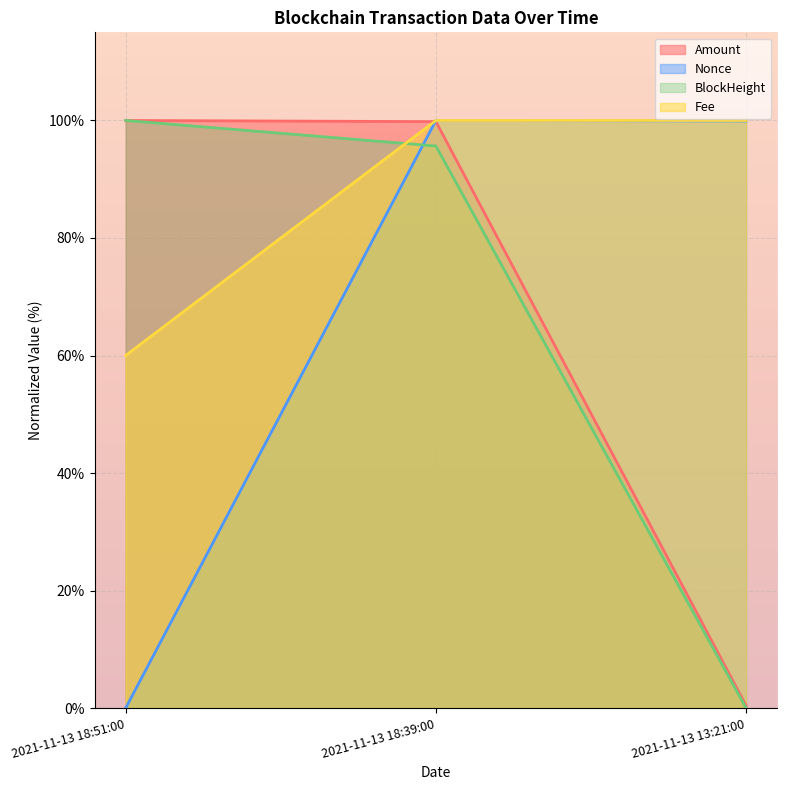

What is the sum of the Nonce values at 2021-11-13 18:51:00 and 2021-11-13 13:21:00?

99.9